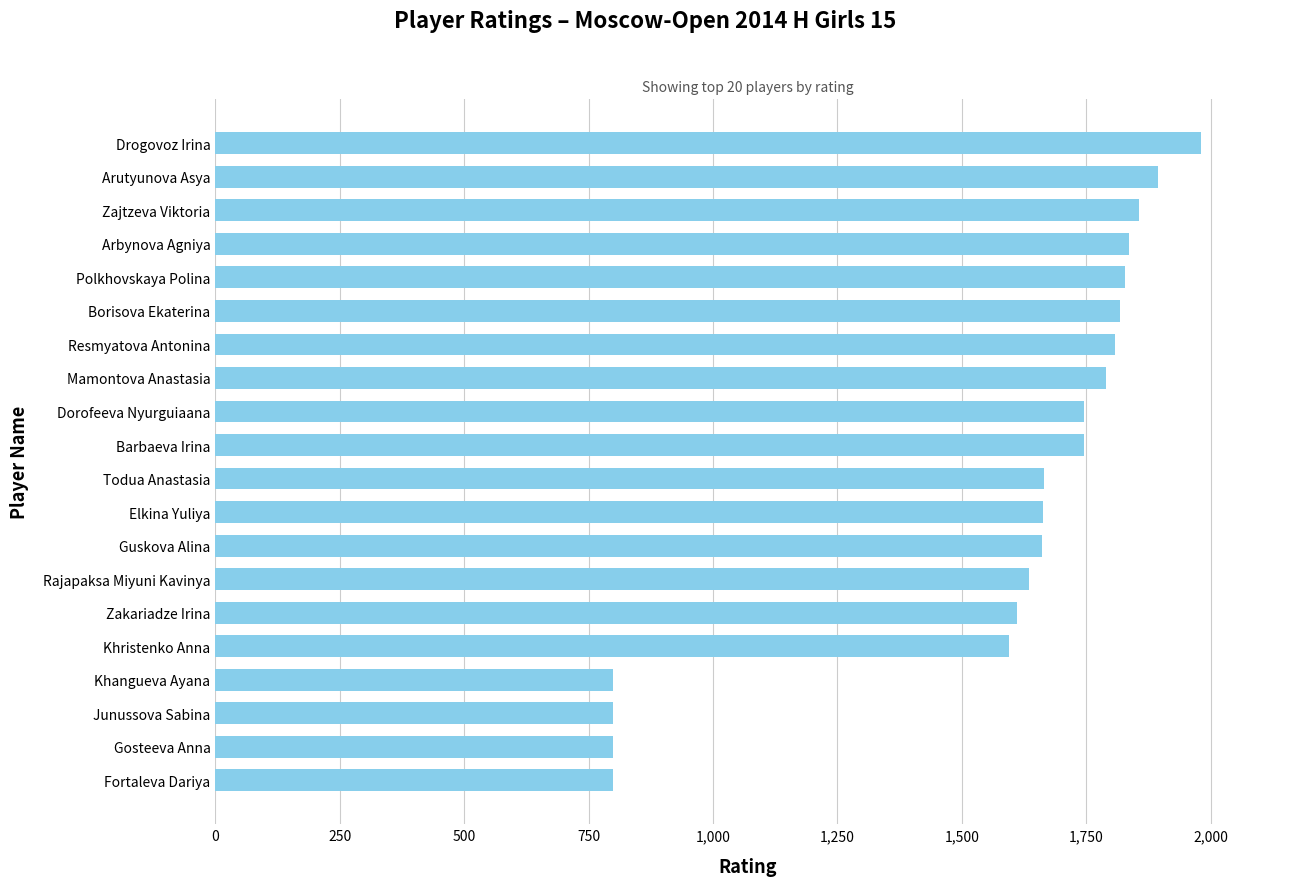

What is the minimum value shown in the chart?

800